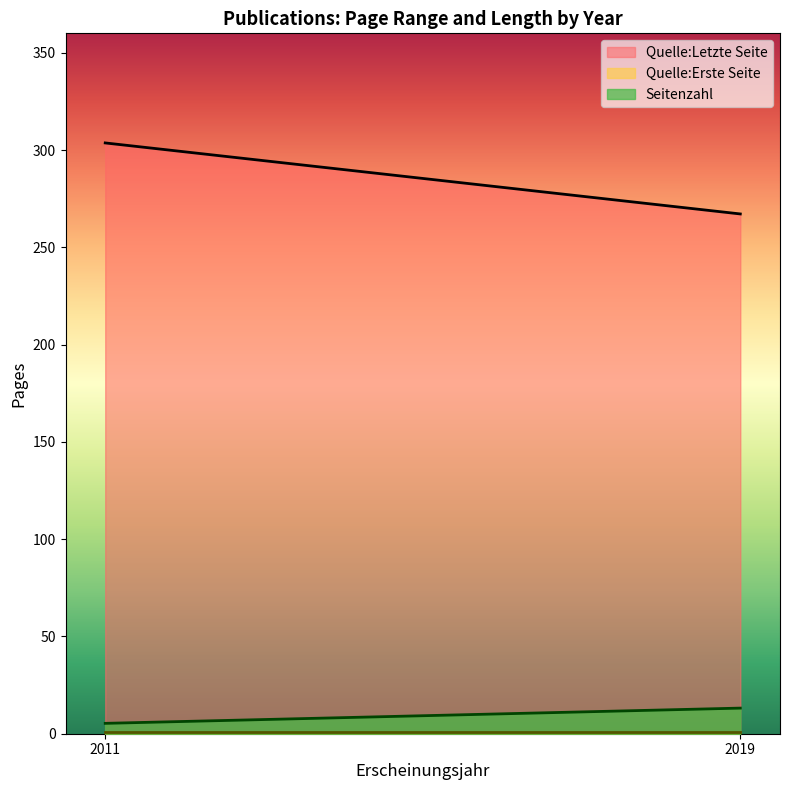

Is the value of Quelle:Erste Seite at 2019 greater than the value of Seitenzahl at 2019?

No